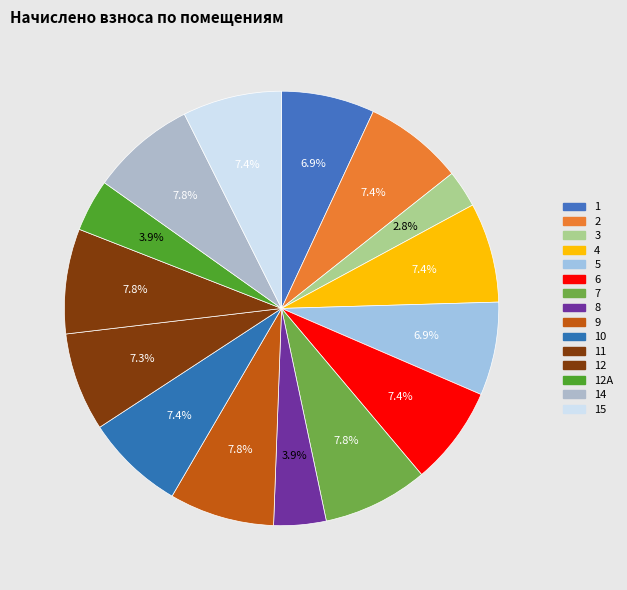

Is the sum of 15 and 8 greater than half?

No